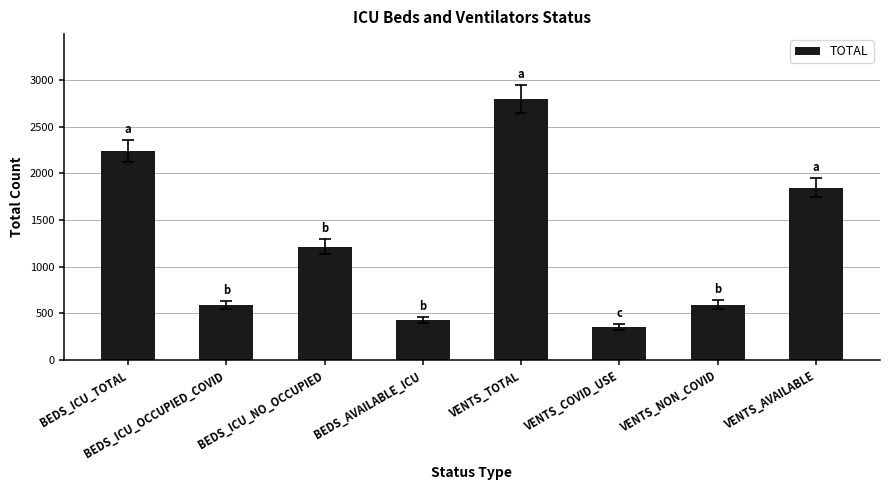

What is the approximate value at VENTS_TOTAL?

2795